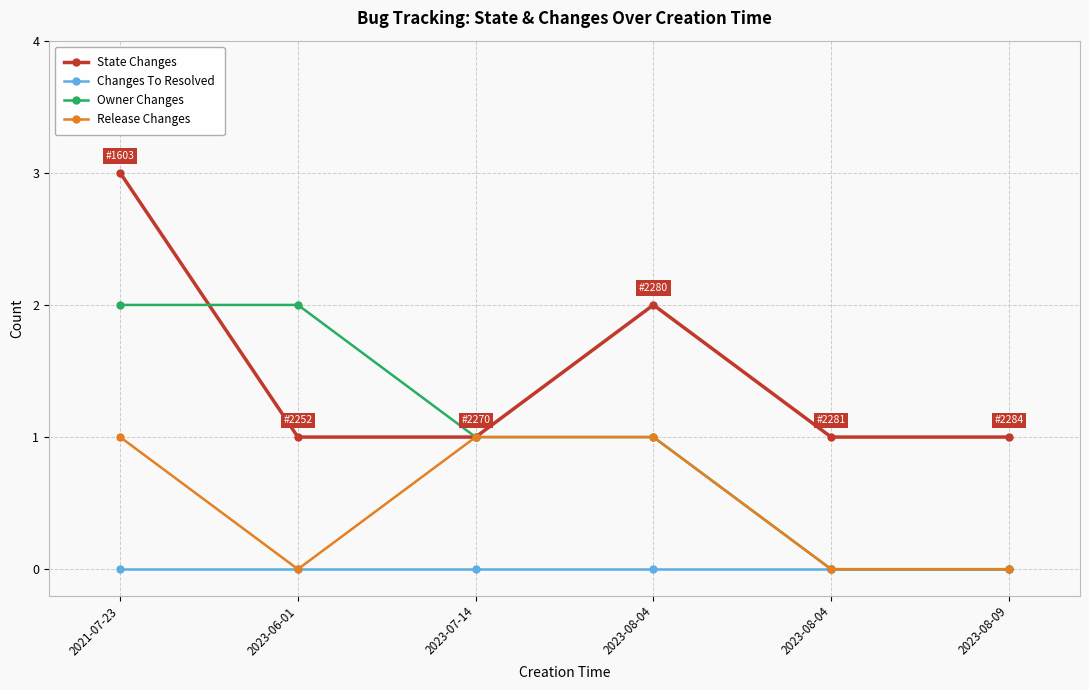

What are all the series names shown in the legend?

State Changes, Changes To Resolved, Owner Changes, Release Changes